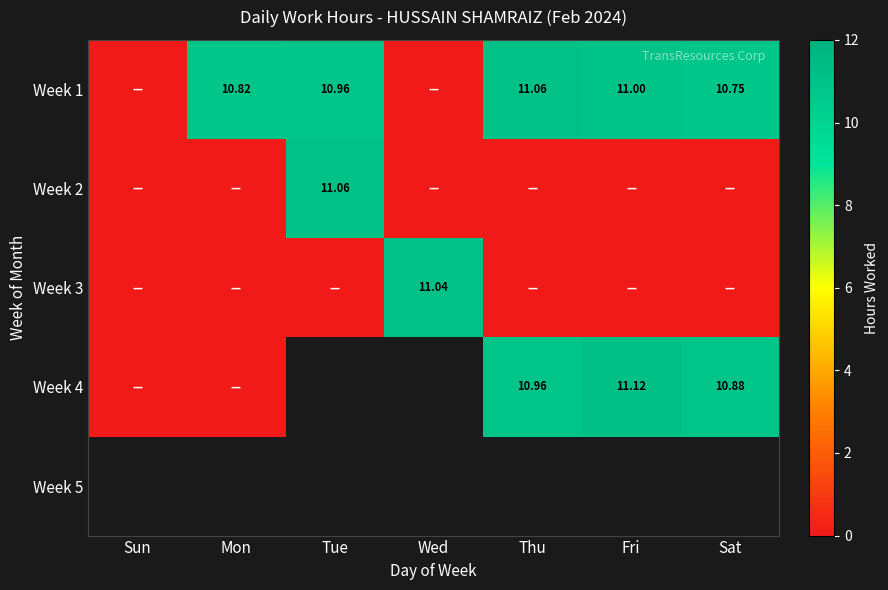

Rank the series by their average value, from lowest to highest.

Week 3, Week 4, Week 5, Week 2, Week 1